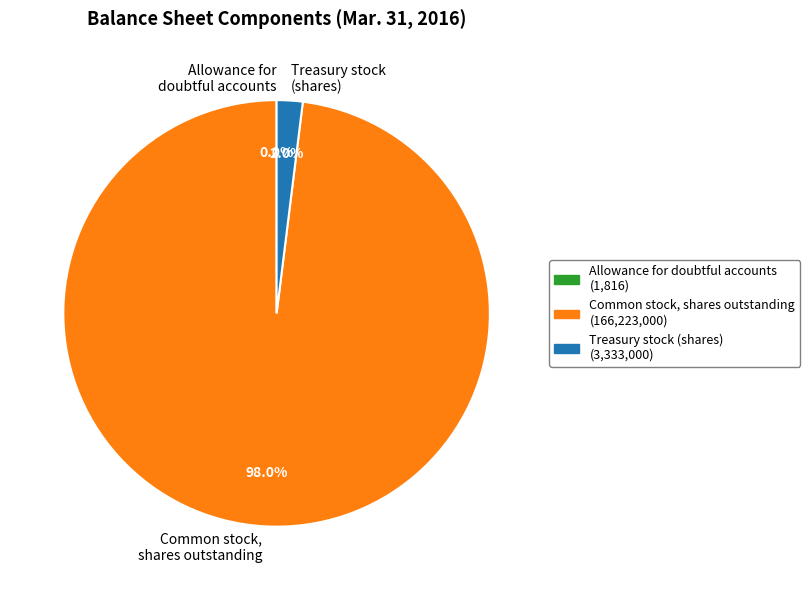

Which slice is the largest?

Common stock, shares outstanding